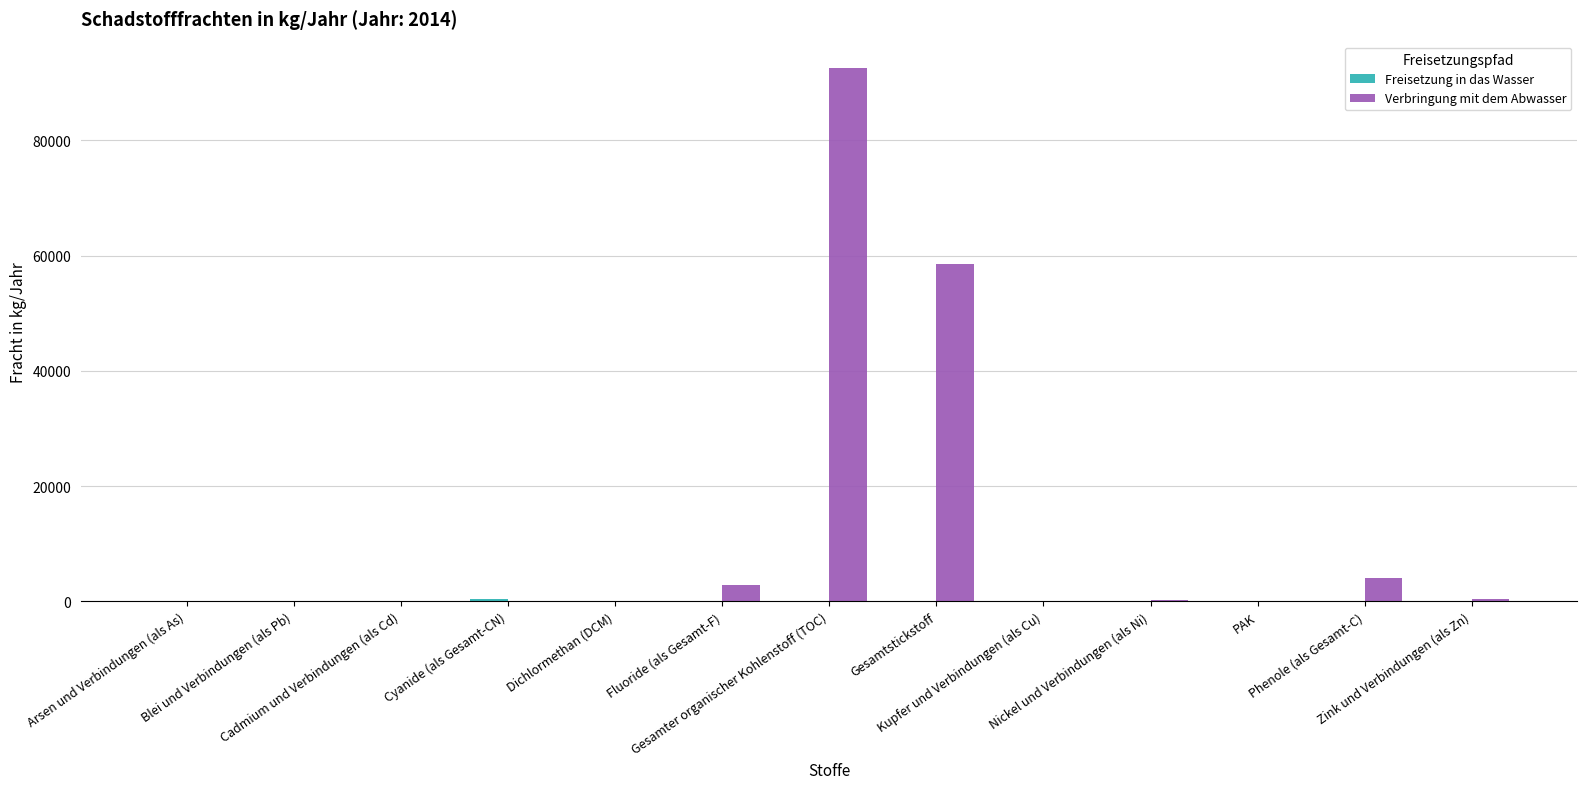

Which series has the largest total across all categories?

Verbringung mit dem Abwasser